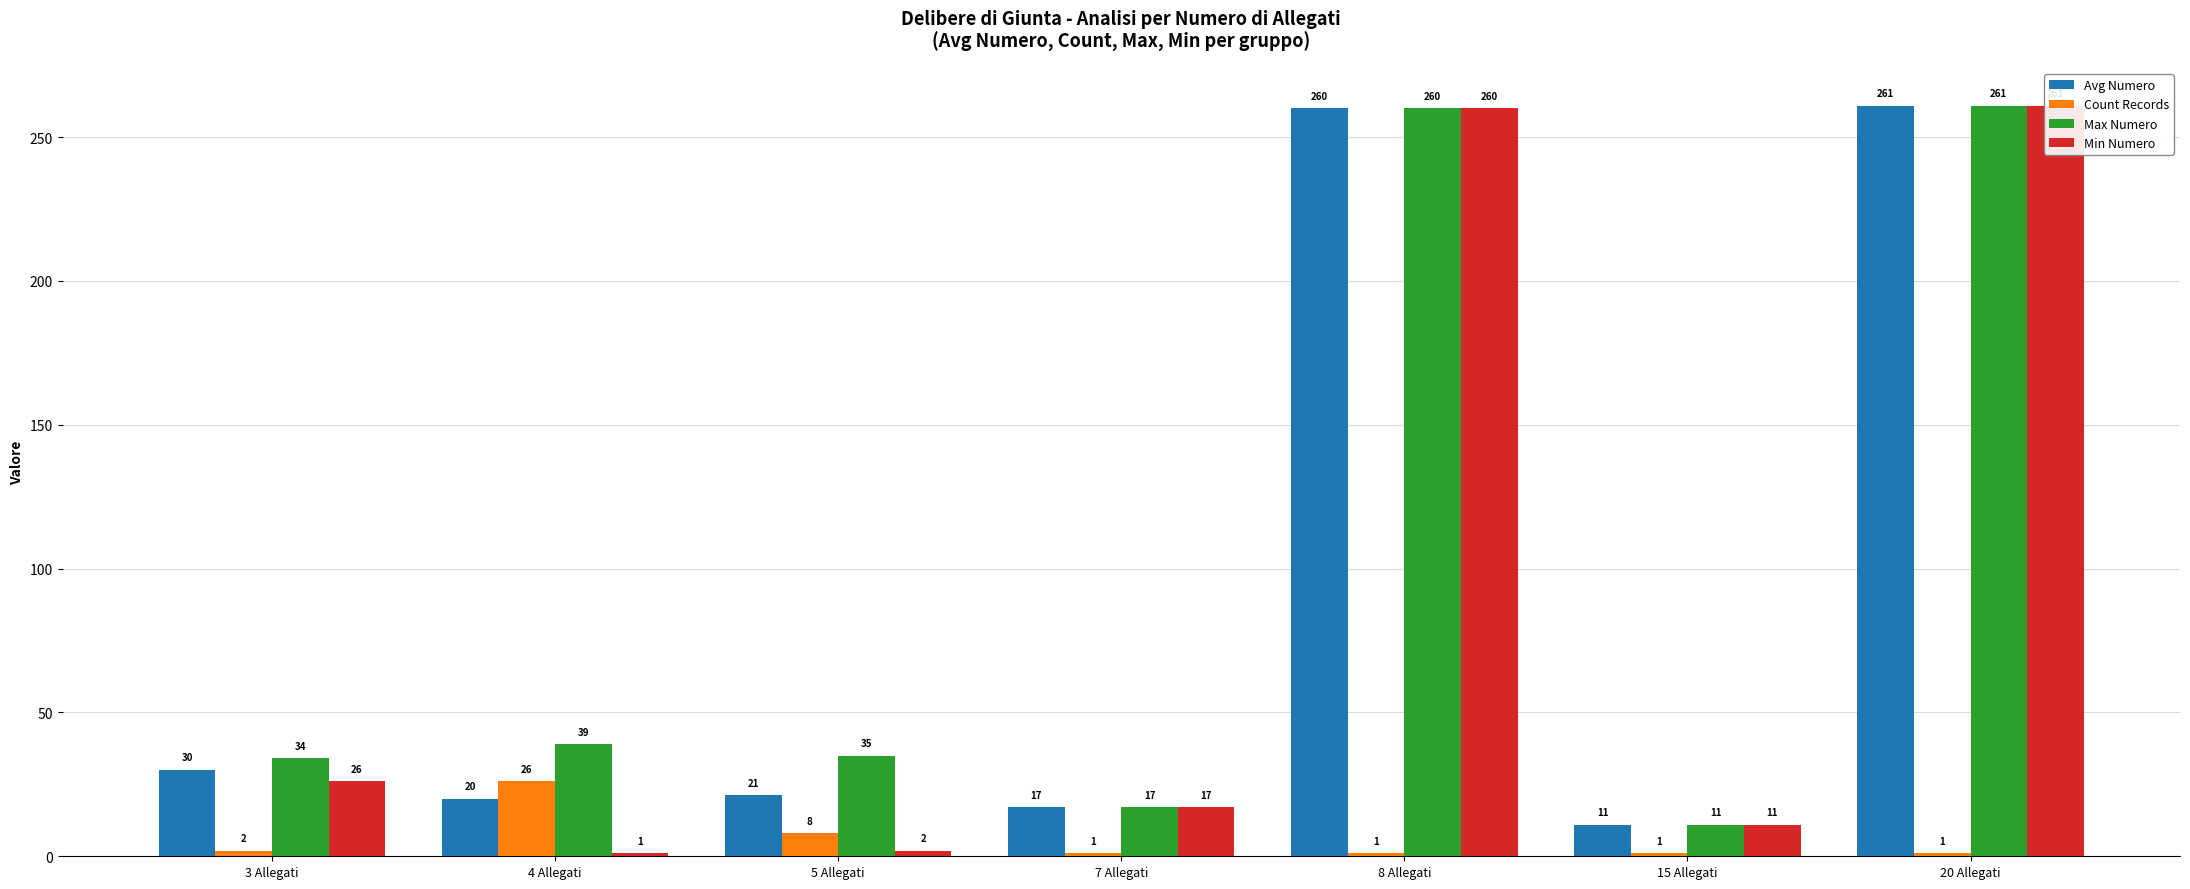

How many distinct data groups are displayed?

4